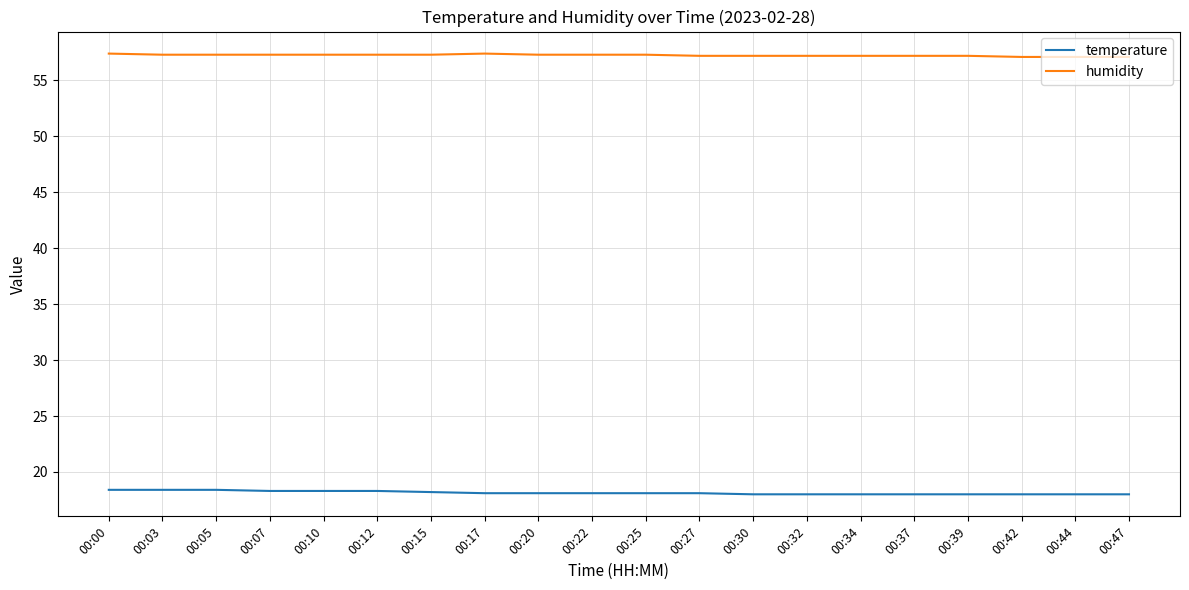

Is the value of temperature at 00:37 greater than the value of humidity at 00:03?

No